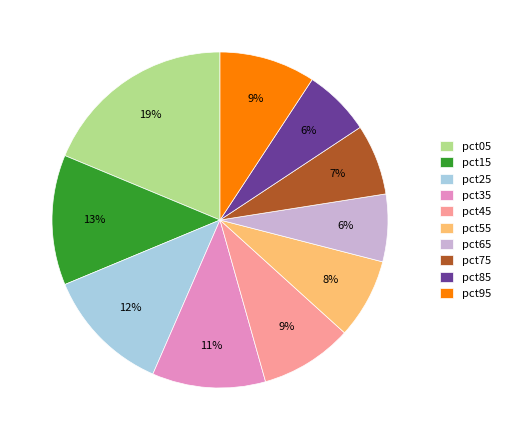

Is the sum of pct25 and pct95 greater than half?

No